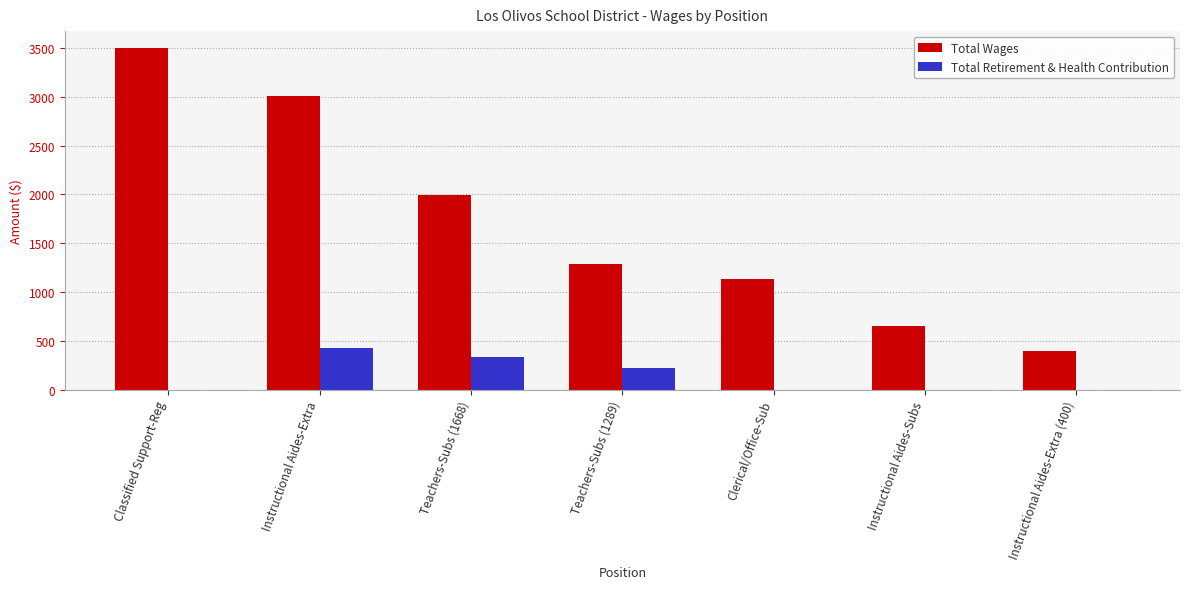

How many groups of bars are there?

7